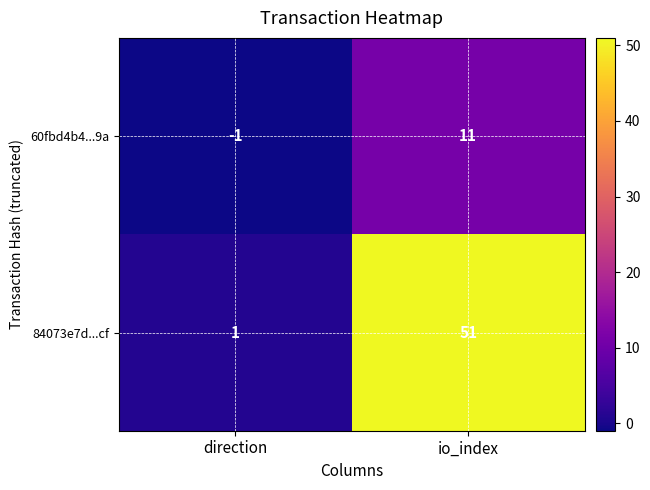

Reading left to right, list all the values displayed in this chart.

60fbd4b4...9a: -1	11
84073e7d...cf: 1	51